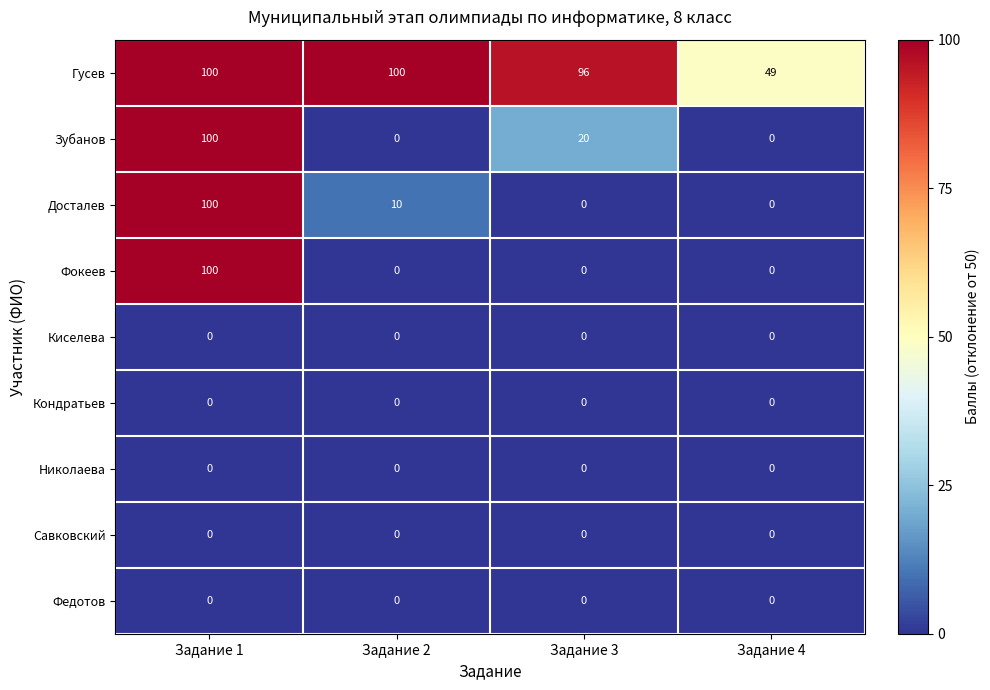

What is the sum of the Досталев values at Задание 3 and Задание 2?

10